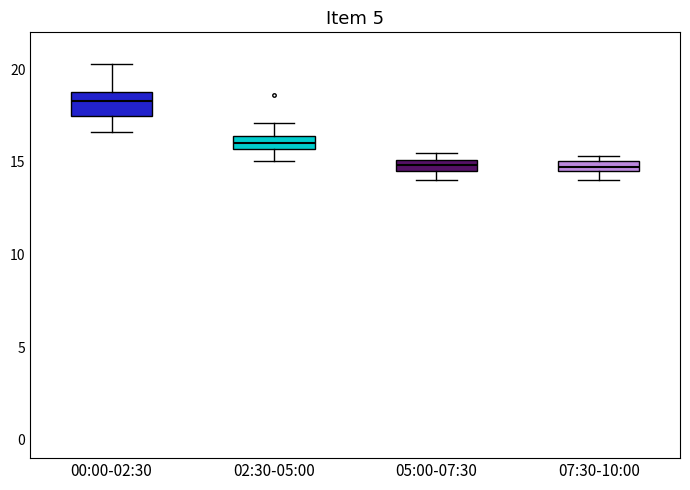

Comparing the boxes themselves (not the whiskers), which one is the tallest?

00:00-02:30